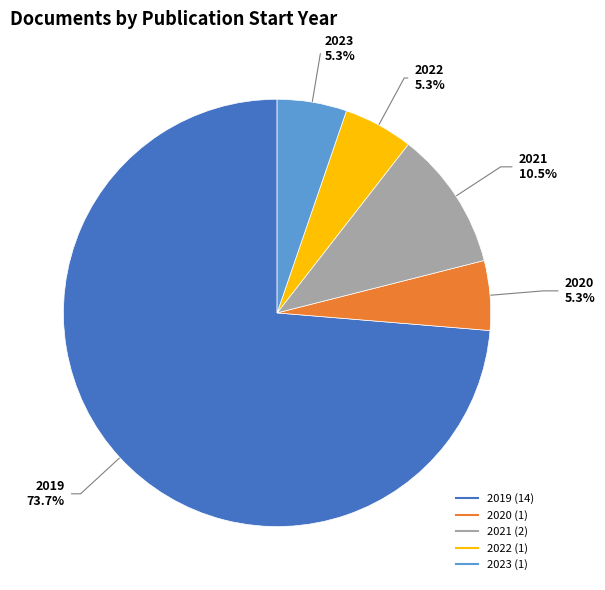

How many slices are in this pie chart?

5